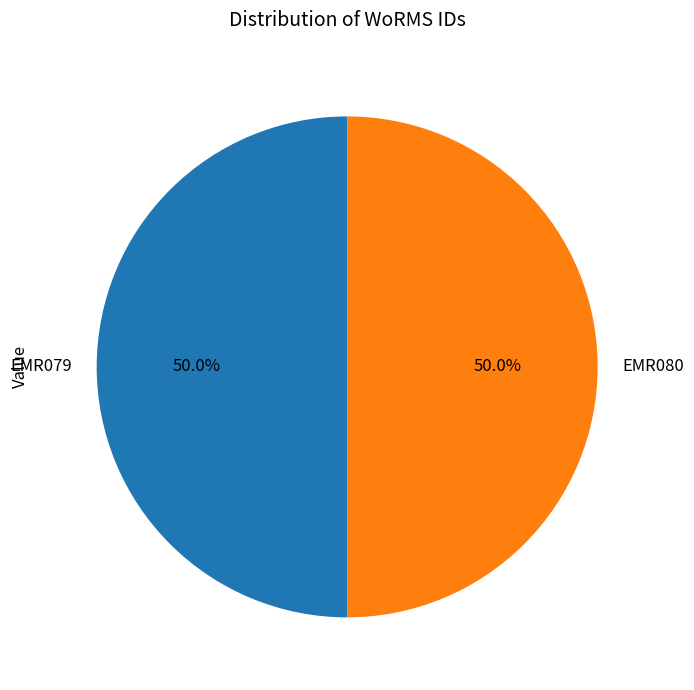

How many segments does this pie chart have?

2